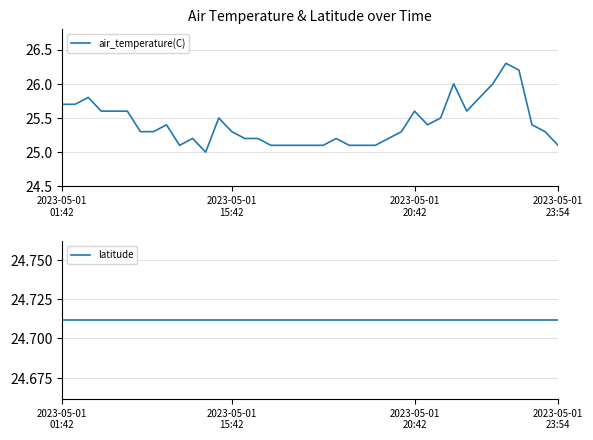

What is the approximate value of air_temperature(C) at 8?

25.4